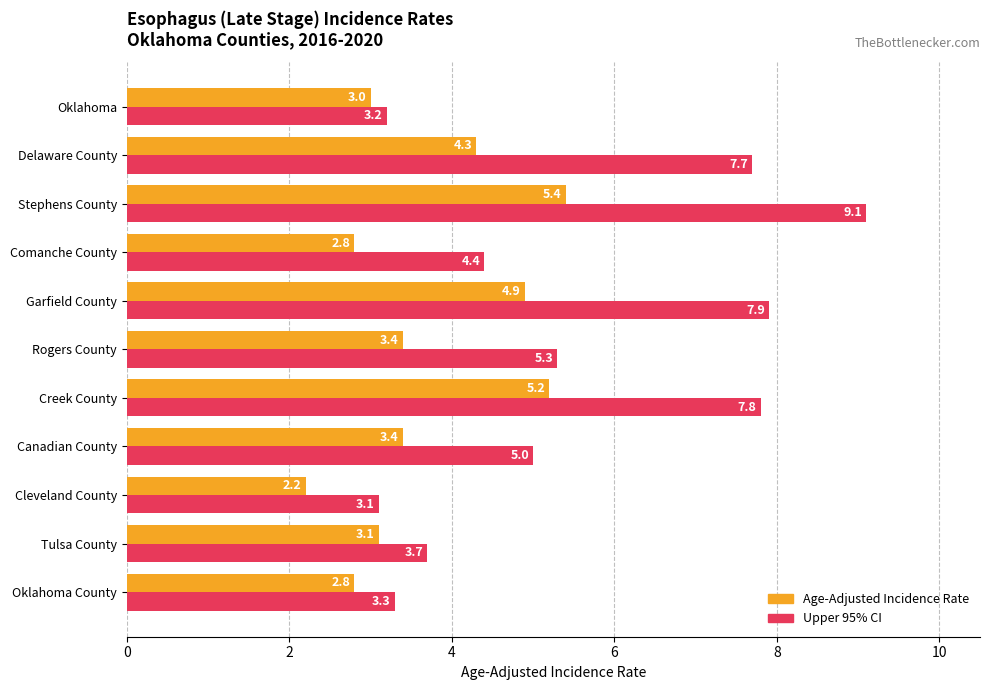

What is the spread (max minus min) of values at Stephens County?

3.7